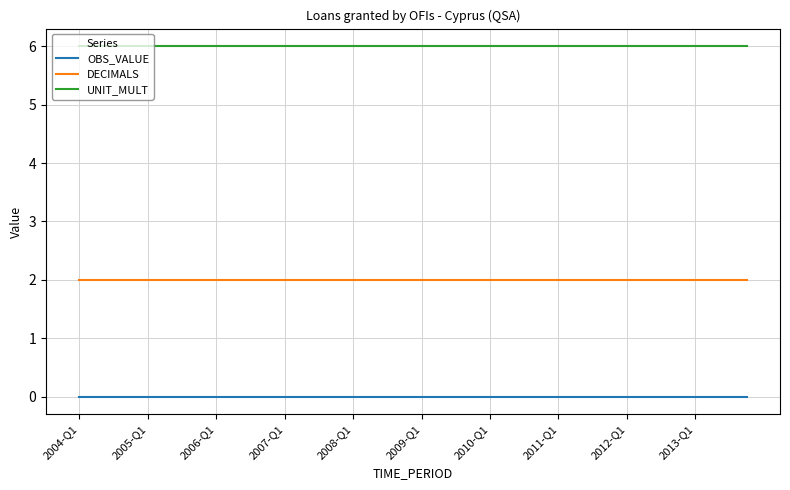

Does the chart have visible grid lines?

Yes